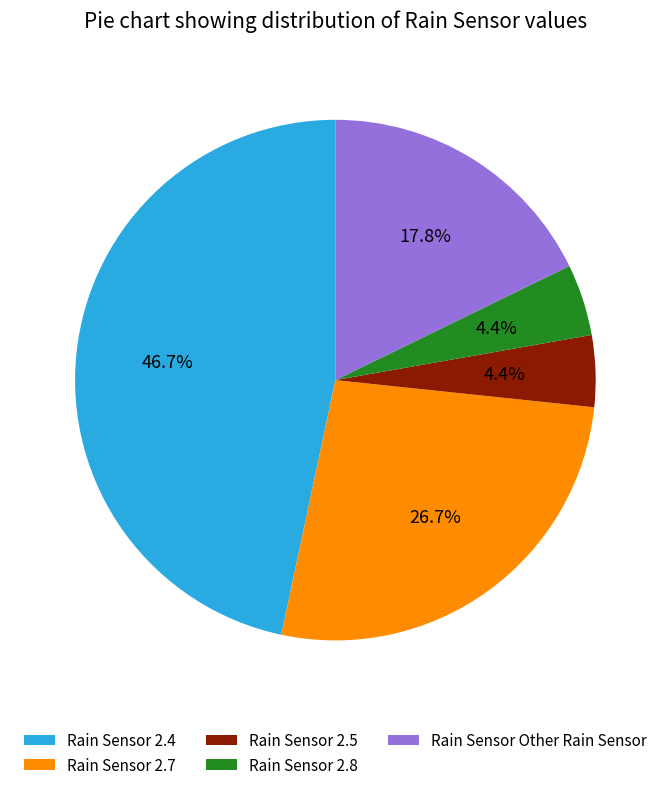

Which slice is the largest?

Rain Sensor 2.4